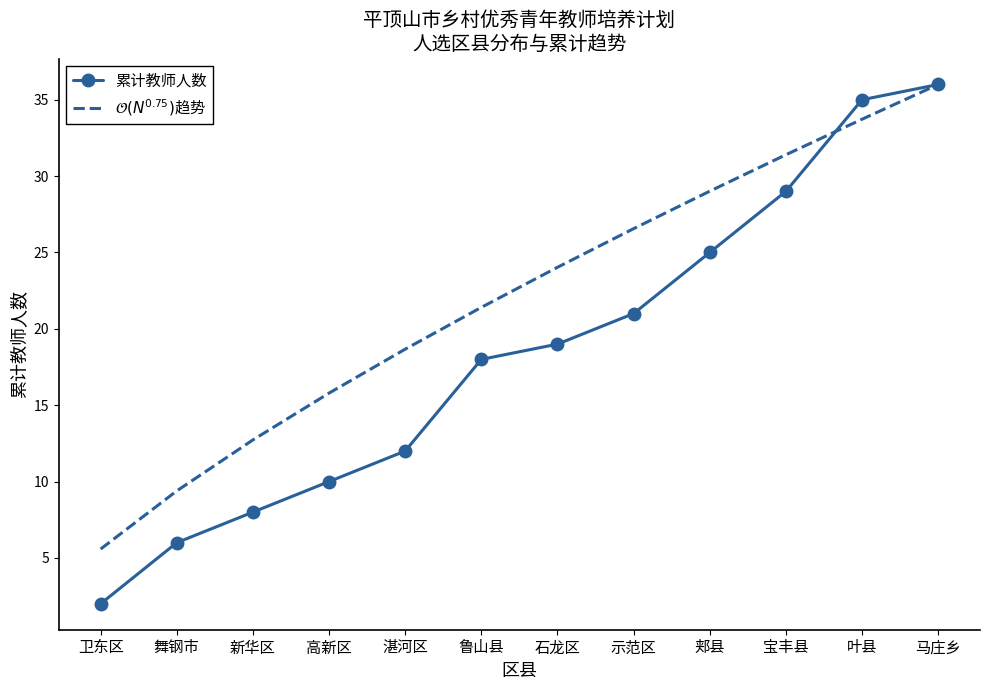

Is it true that 累计教师人数 equals 18.0 at 鲁山县?

True